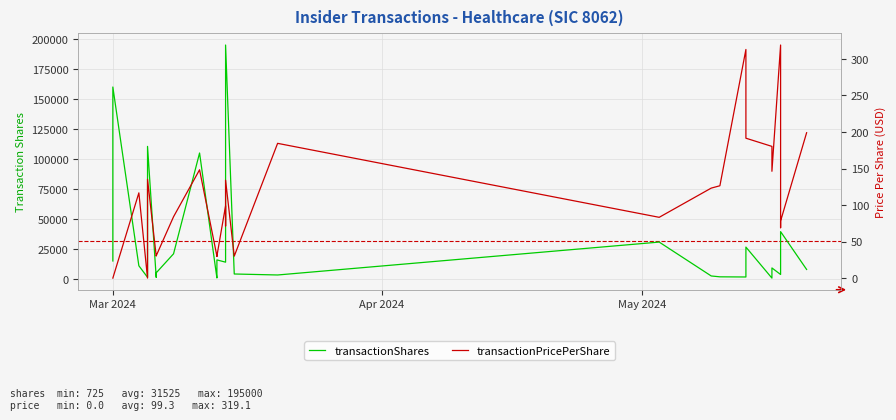

Does the chart display data point markers on the line(s)?

No